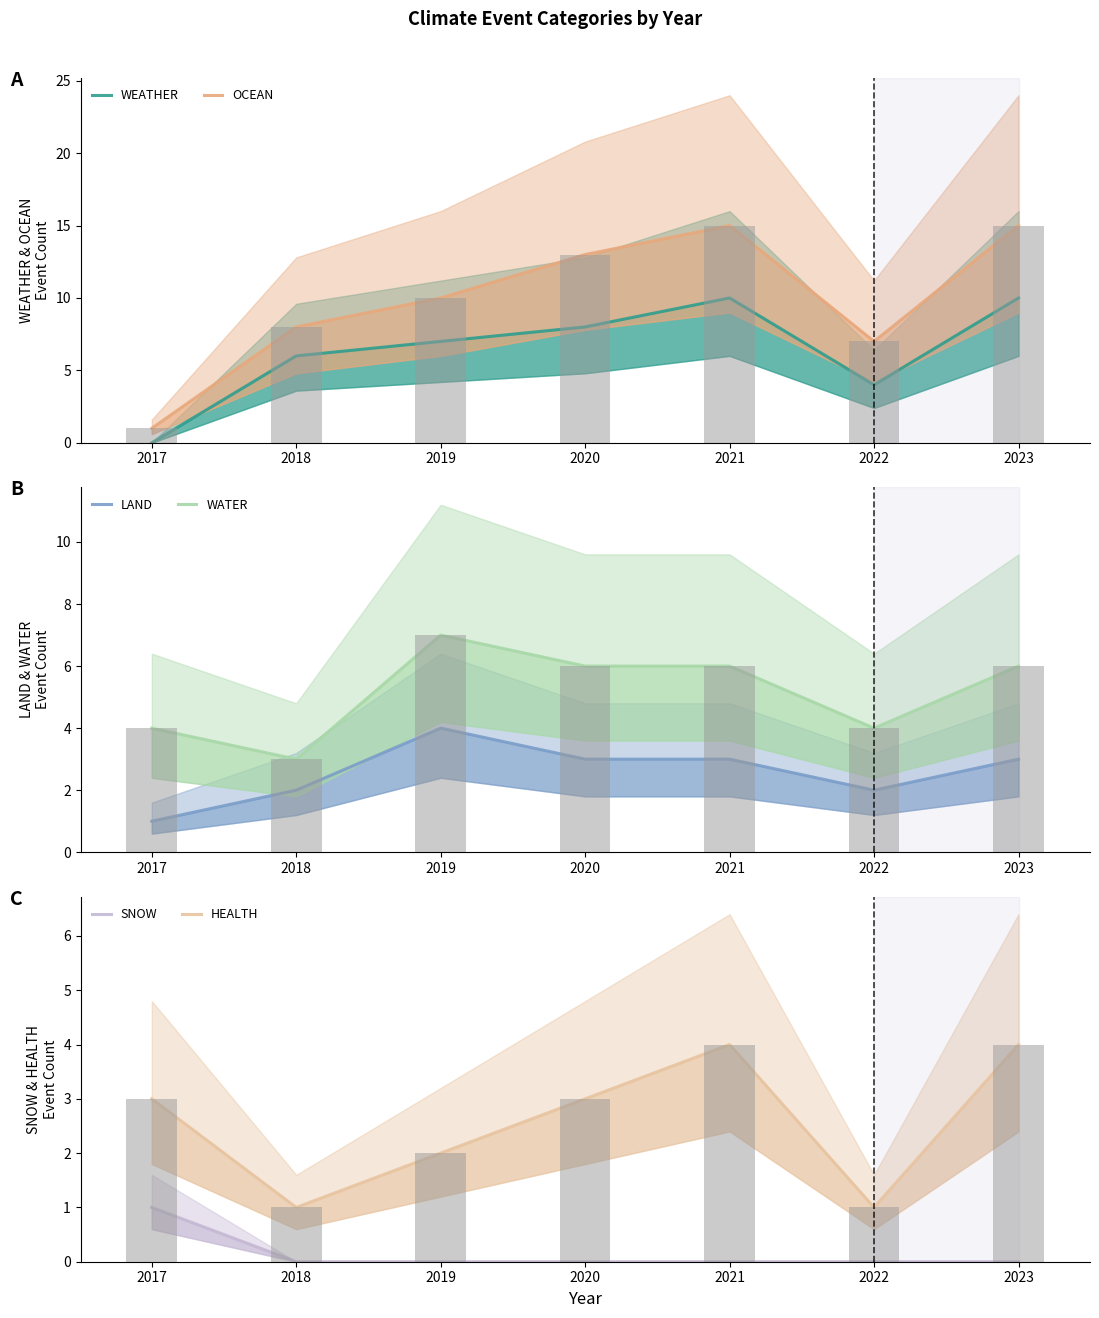

Are the bars grouped side by side (vs. stacked)?

Yes